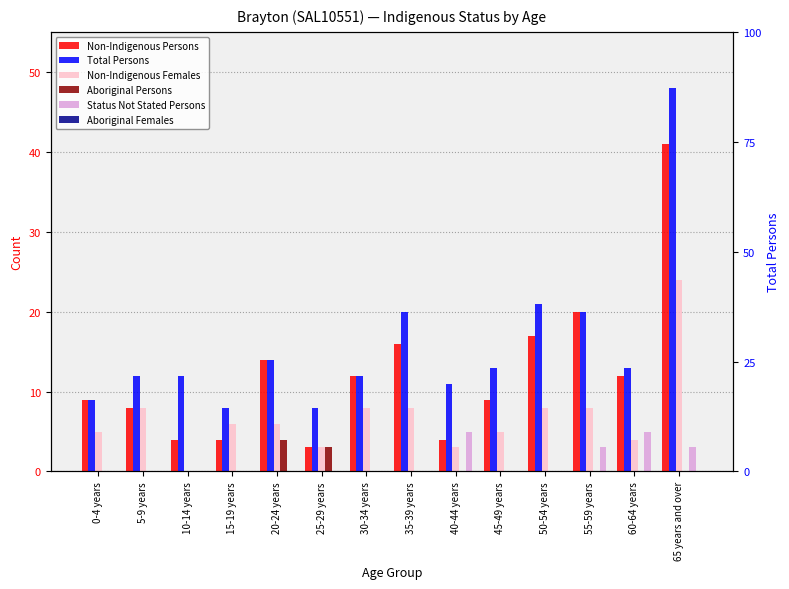

List the labels in order of Non-Indigenous Females value, smallest first.

10-14 years, 25-29 years, 40-44 years, 60-64 years, 0-4 years, 45-49 years, 15-19 years, 20-24 years, 5-9 years, 30-34 years, 35-39 years, 50-54 years, 55-59 years, 65 years and over